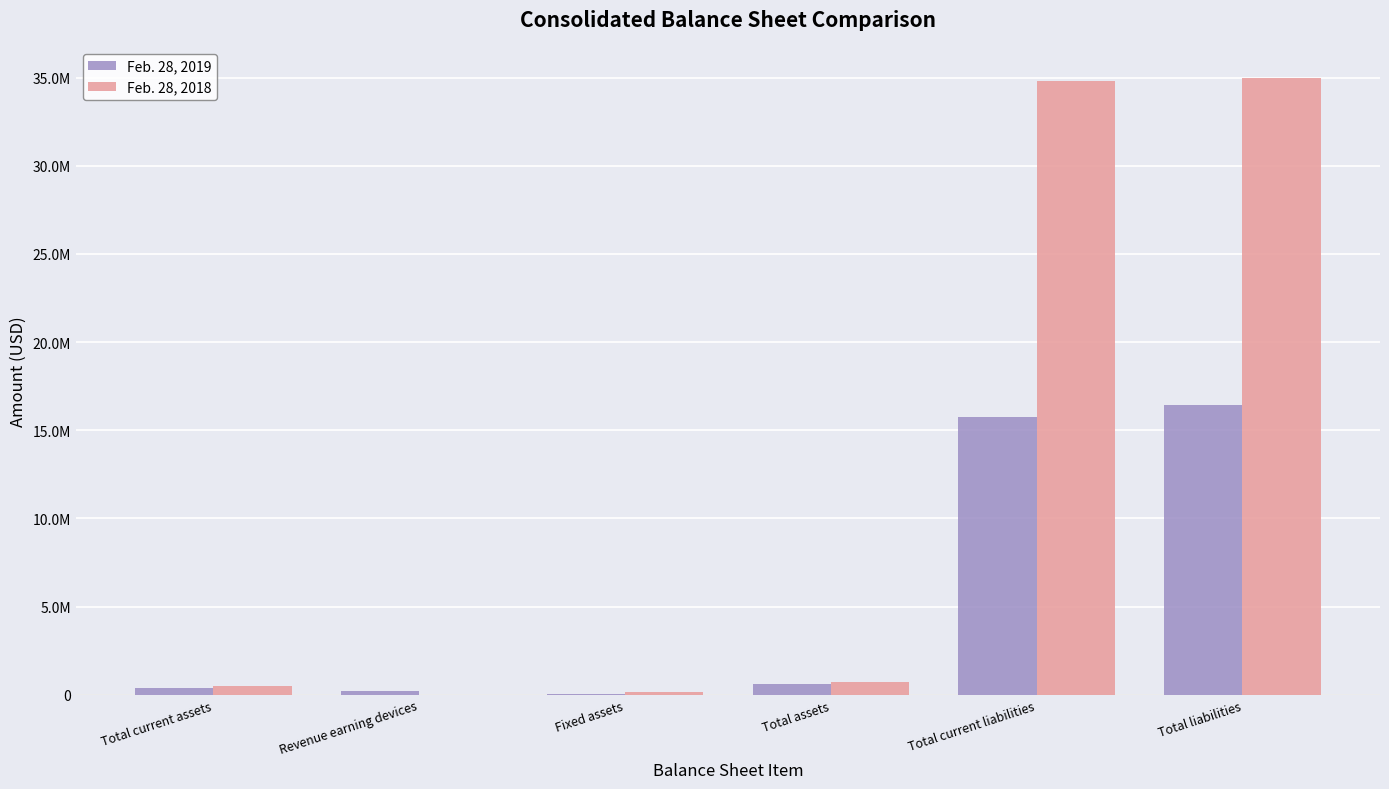

What is the maximum value for Feb. 28, 2019?

16422767